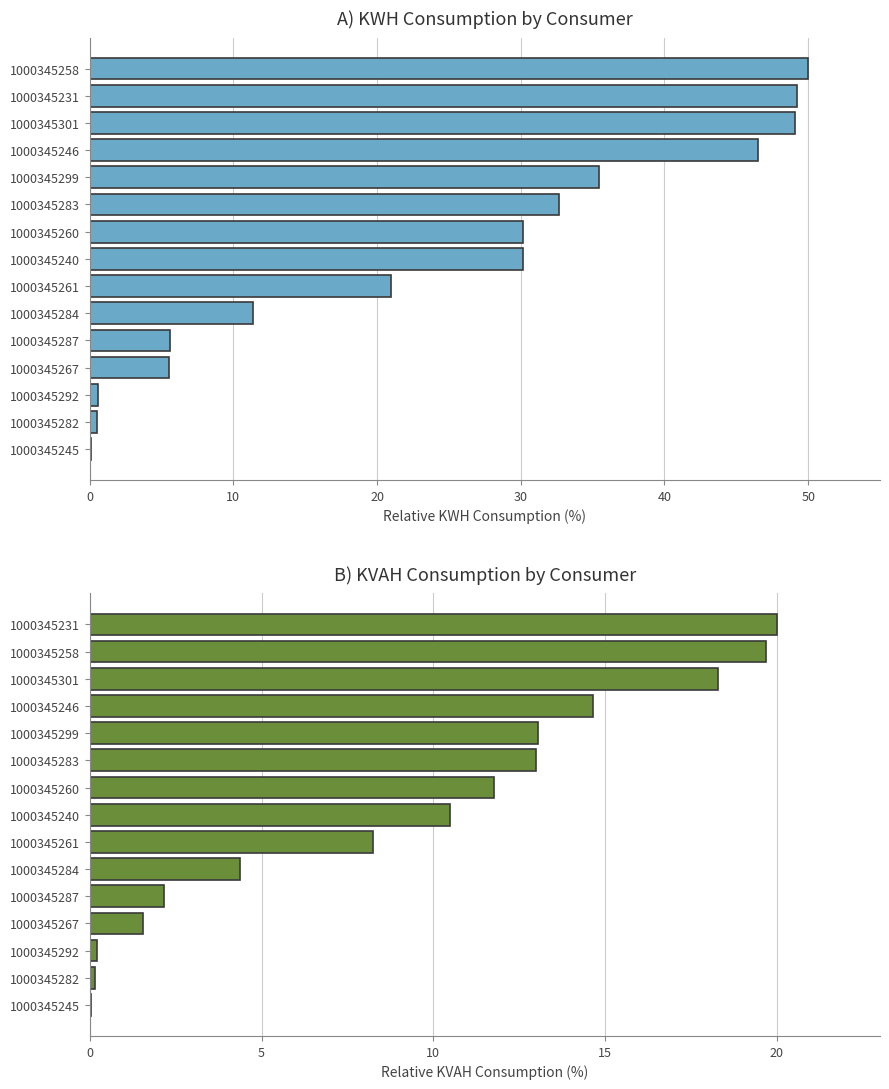

What is the difference between the second highest and minimum values in the KVAH series?

19.6